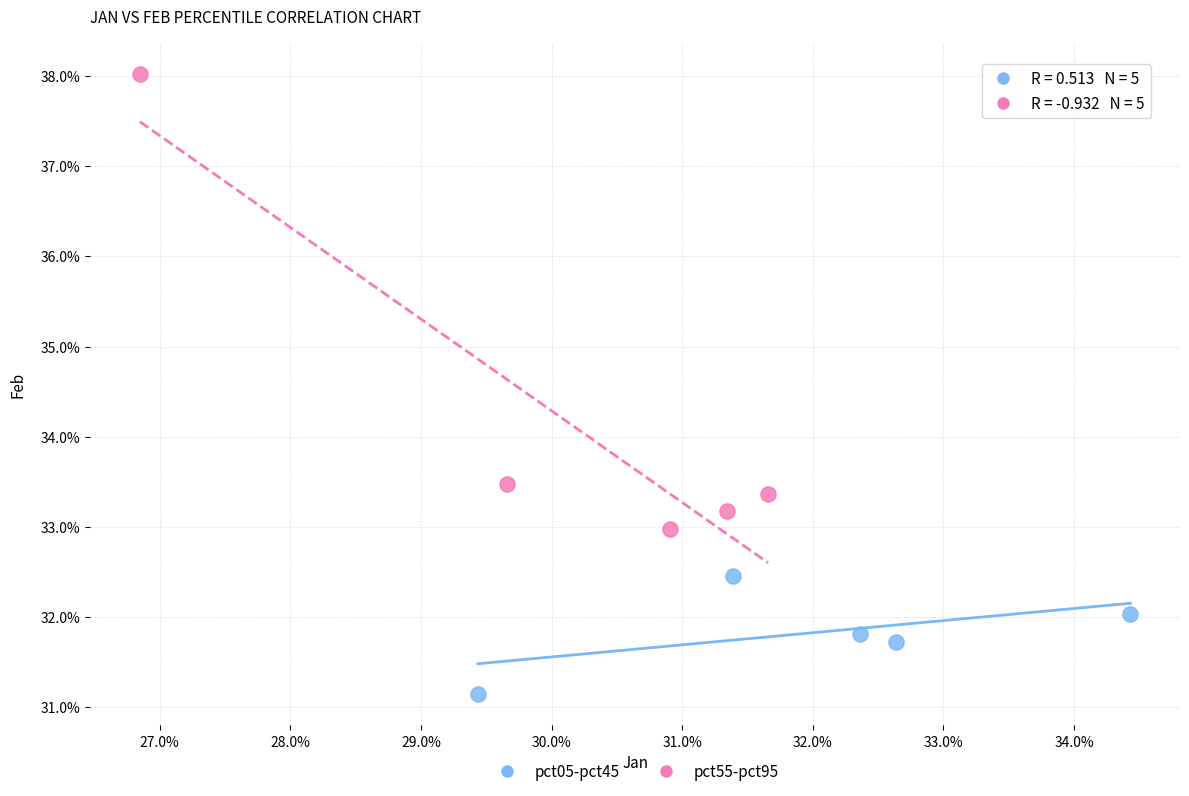

Which series contains the lowest Y value?

pct05-pct45